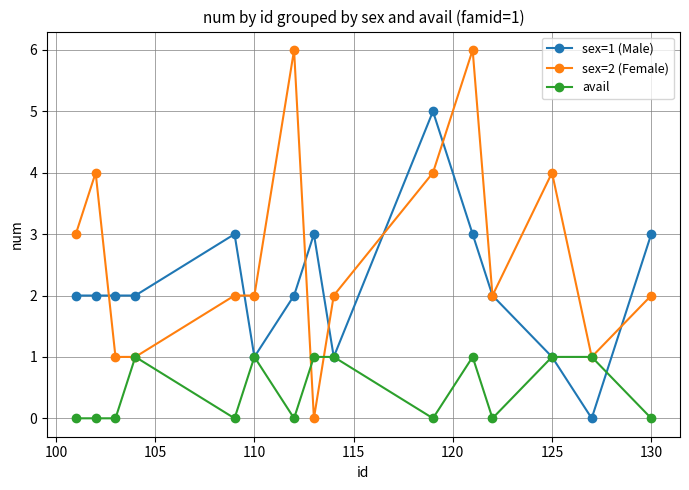

What is the value of the avail point at the 9th from the left?

1